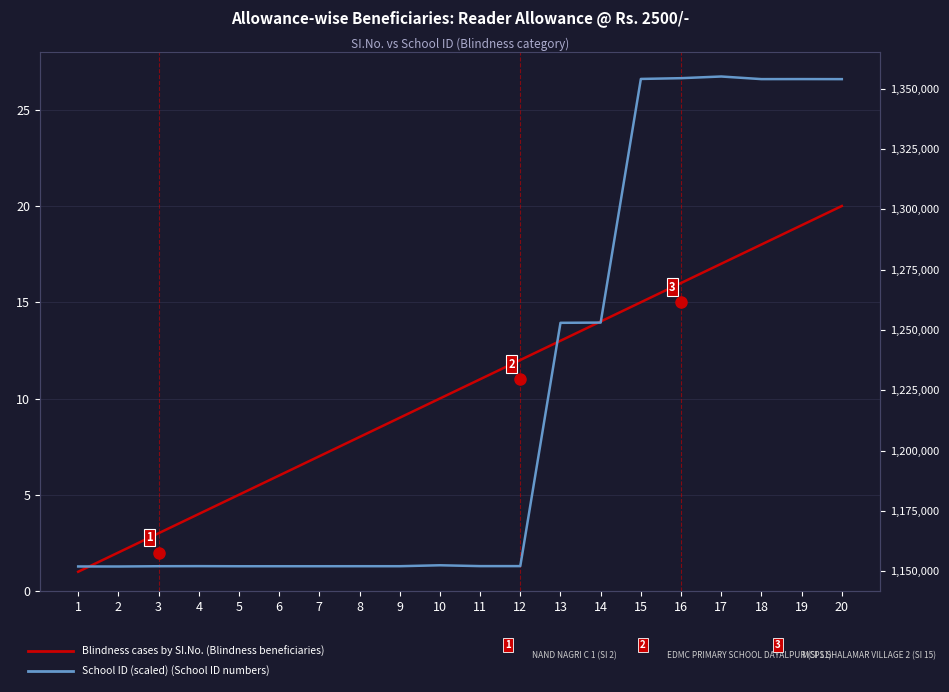

Rank the series by their maximum value, from lowest to highest.

Blindness cases by SI.No., School ID (scaled)